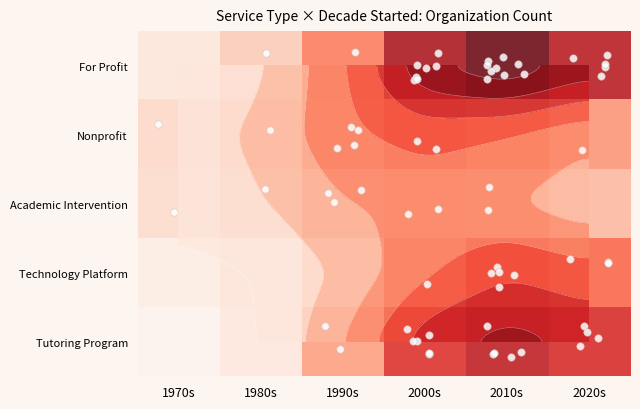

What is the minimum value shown in the chart?

0.1